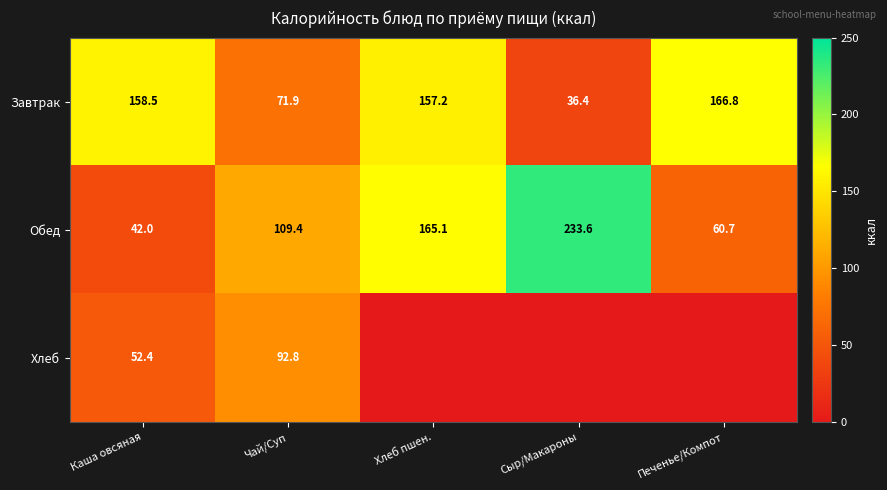

What is the difference between the Обед values at Сыр/Макароны and Каша овсяная?

191.6